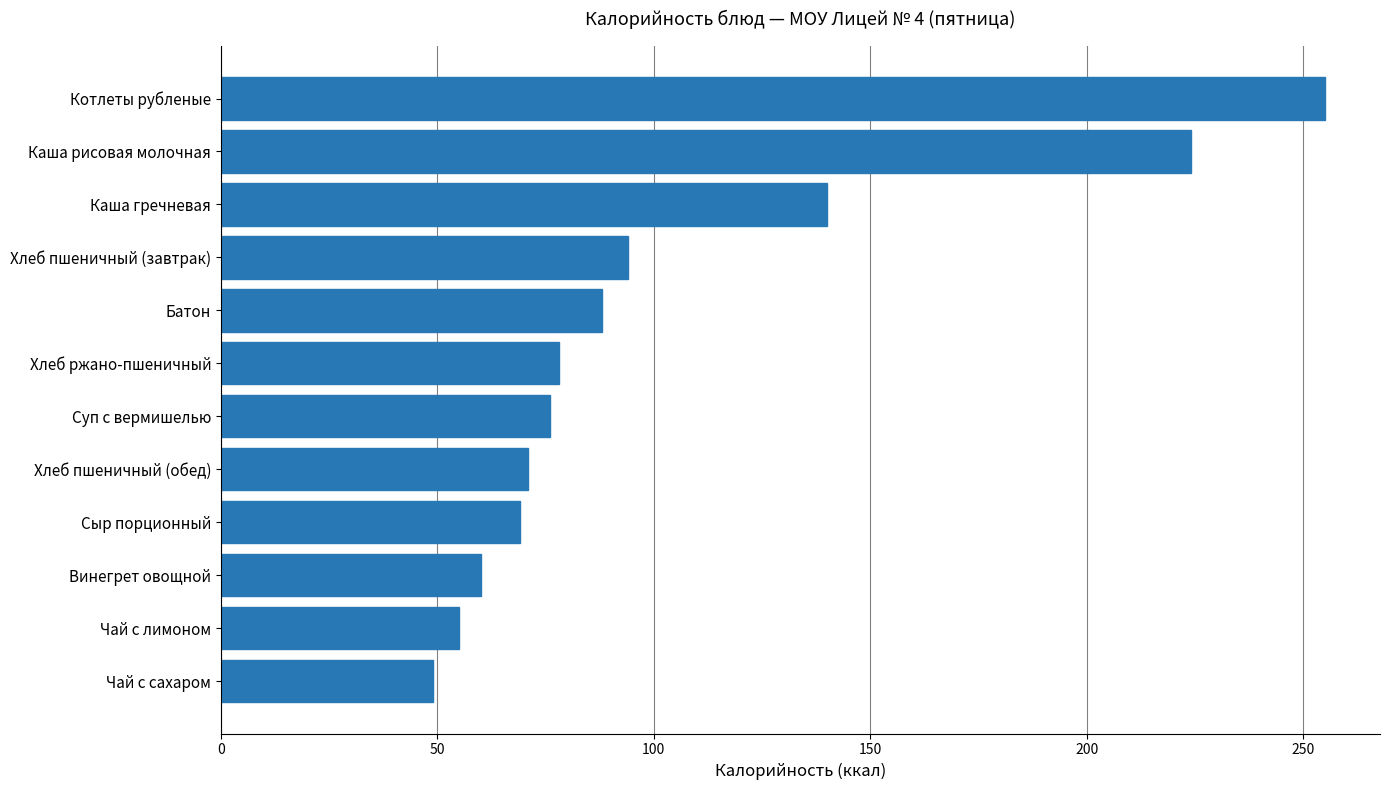

Which category has the highest value across all series?

Котлеты рубленые